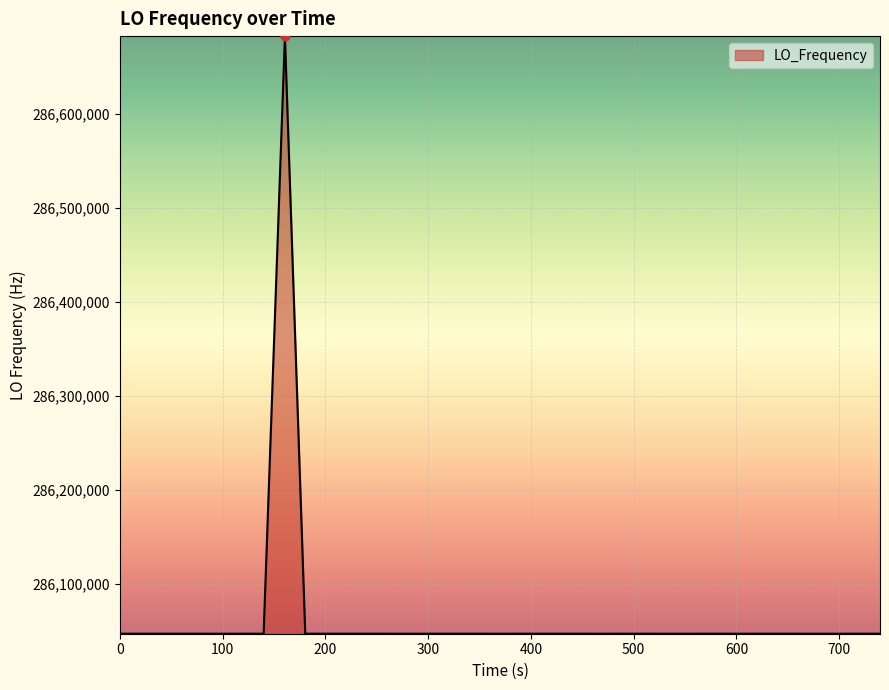

What is the greatest value displayed?

286682704.0